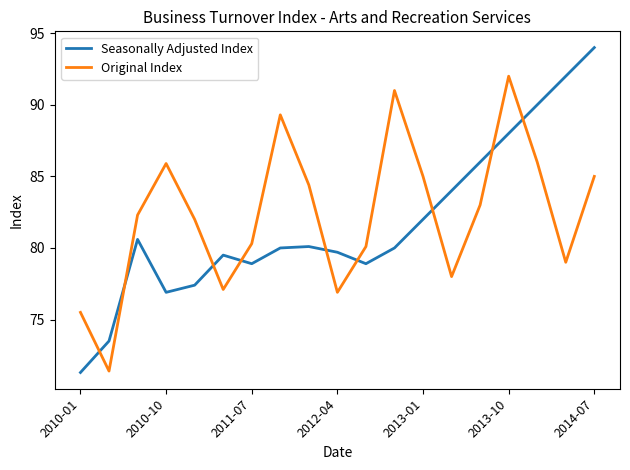

What is the maximum value for Seasonally Adjusted Index?

94.0